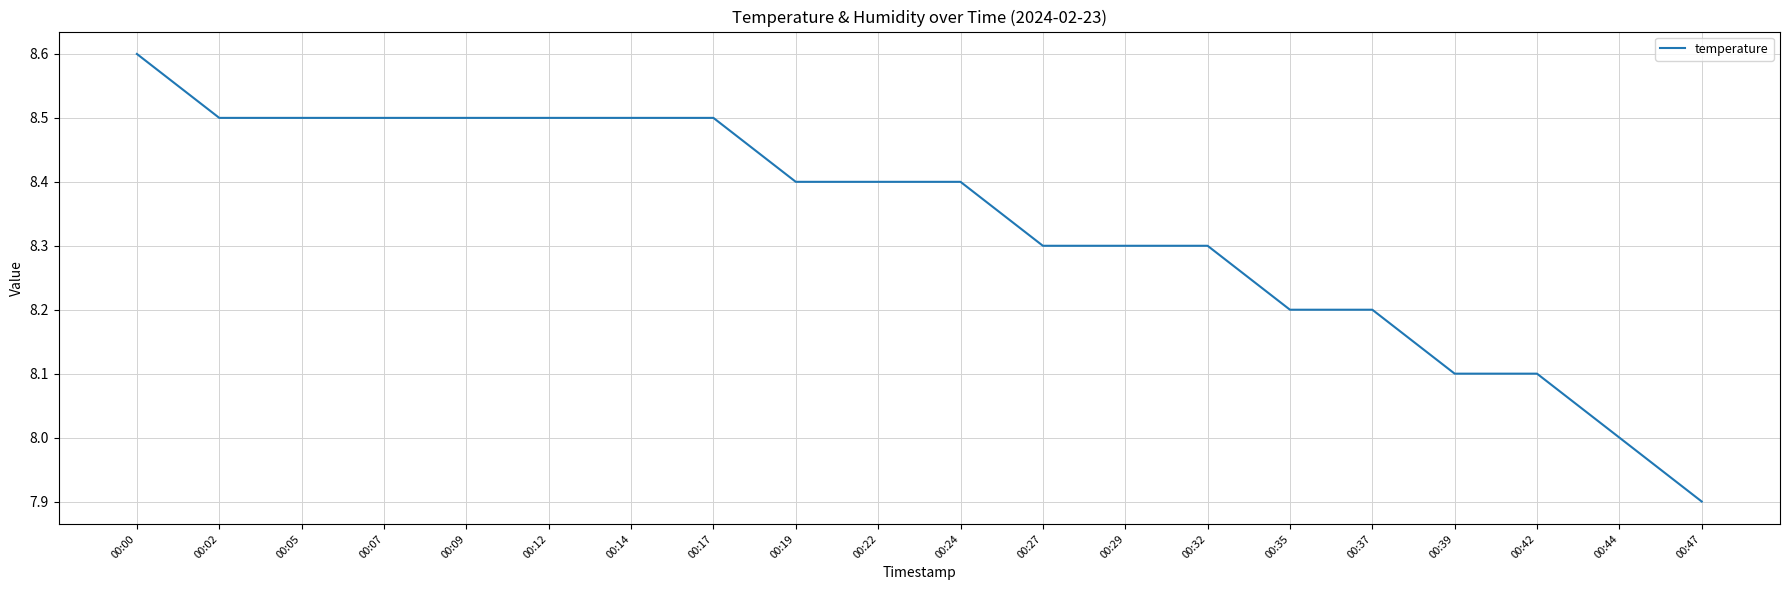

The value at 00:32 is 2.7. True or false?

False